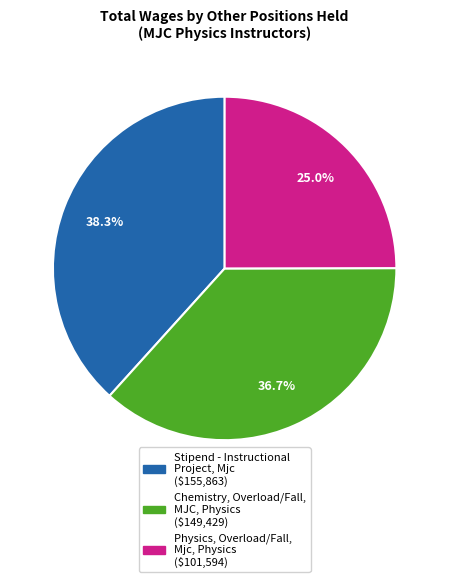

How many segments does this pie chart have?

3